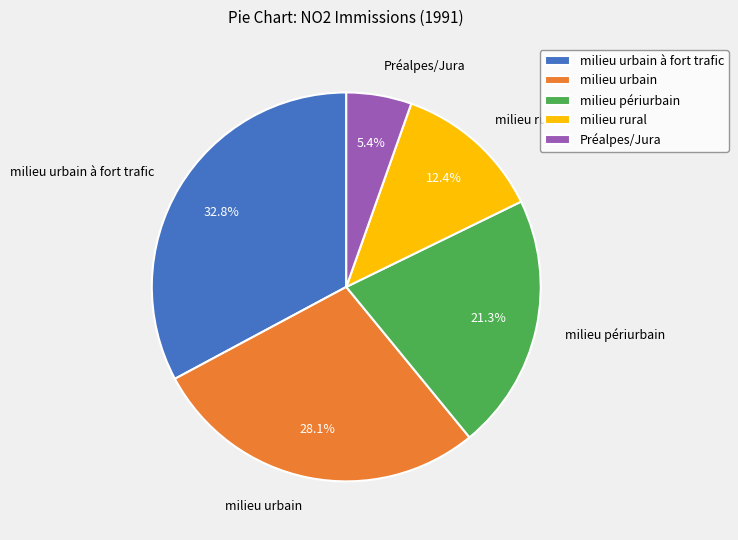

What percentage is the Préalpes/Jura slice, to the nearest percent?

5%